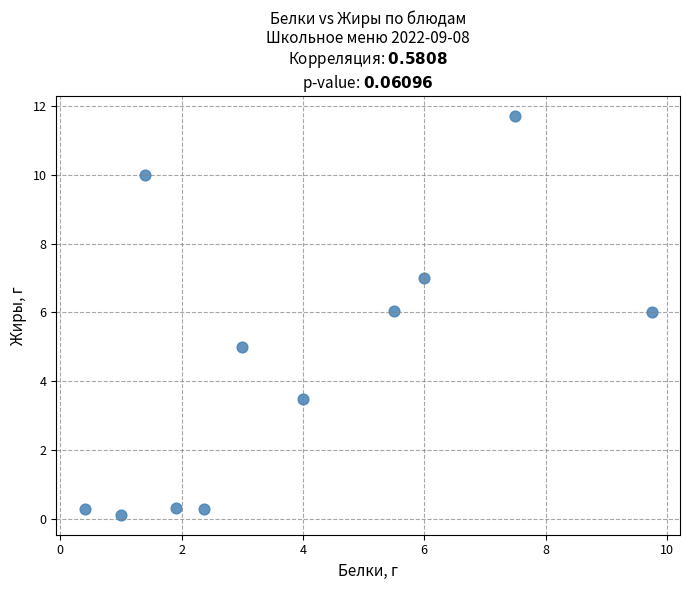

What is the average Y value?

4.6